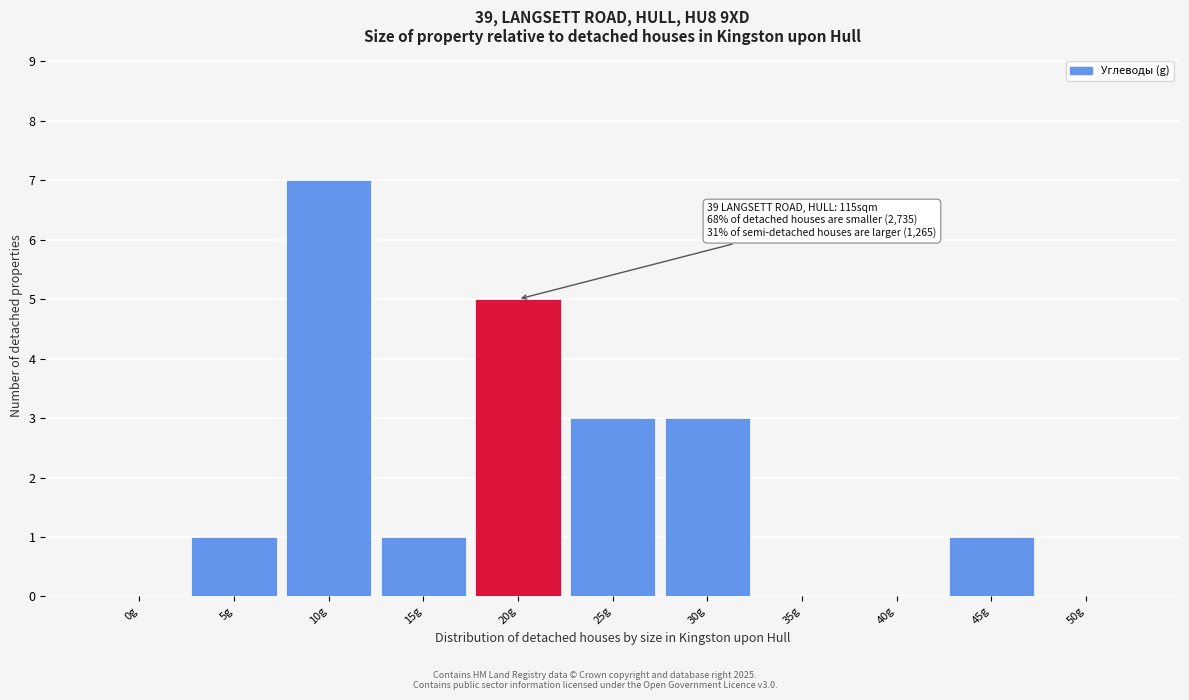

Reading left to right, extract all data points from this chart.

0g=0	5g=1	10g=7	15g=1	20g=5	25g=3	30g=3	35g=0	40g=0	45g=1	50g=0